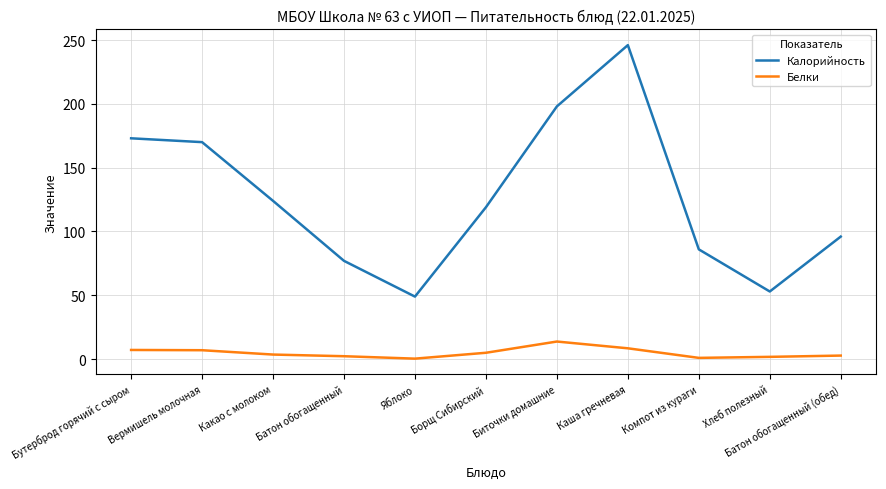

Rank the series by their average value, from highest to lowest.

Калорийность, Белки